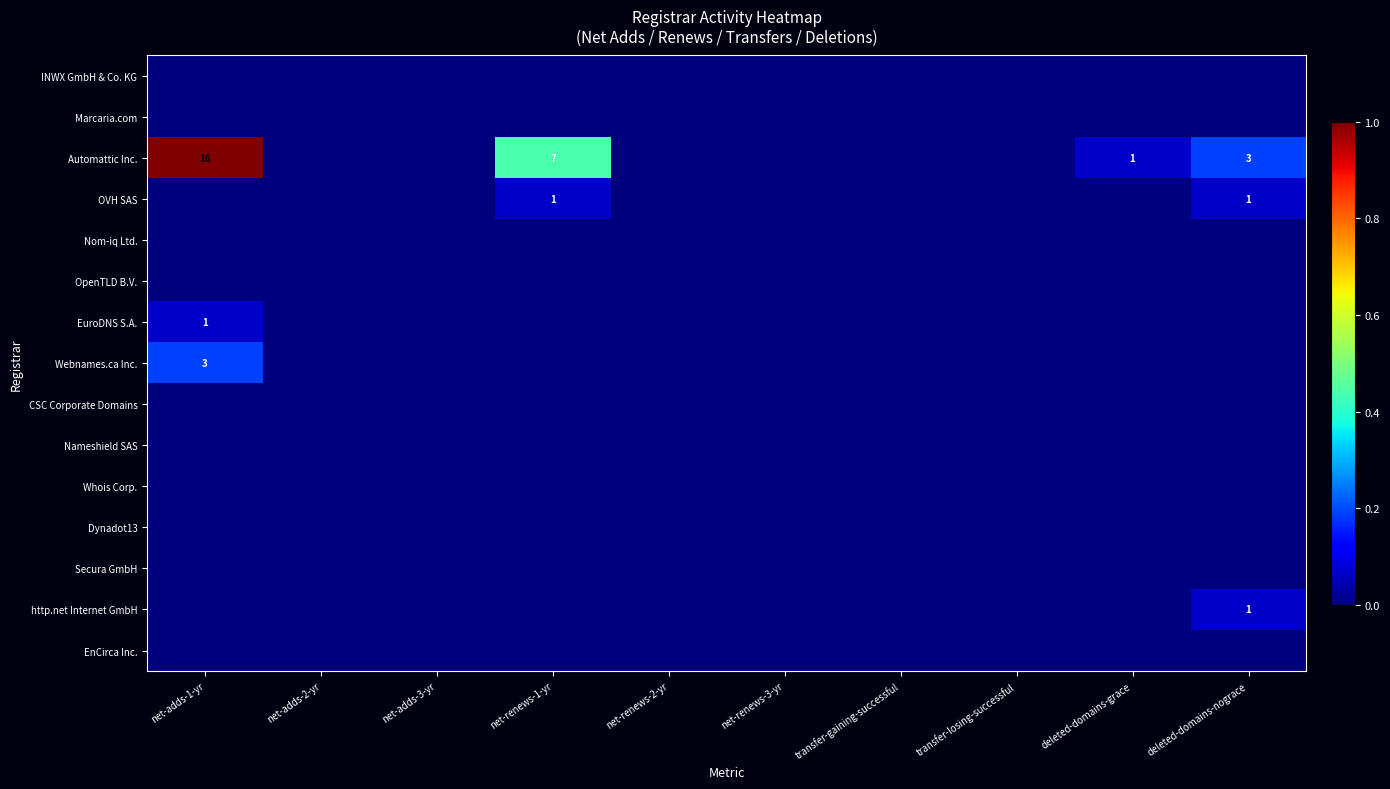

True or false: EuroDNS S.A. has a value of 2 at net-adds-1-yr.

False